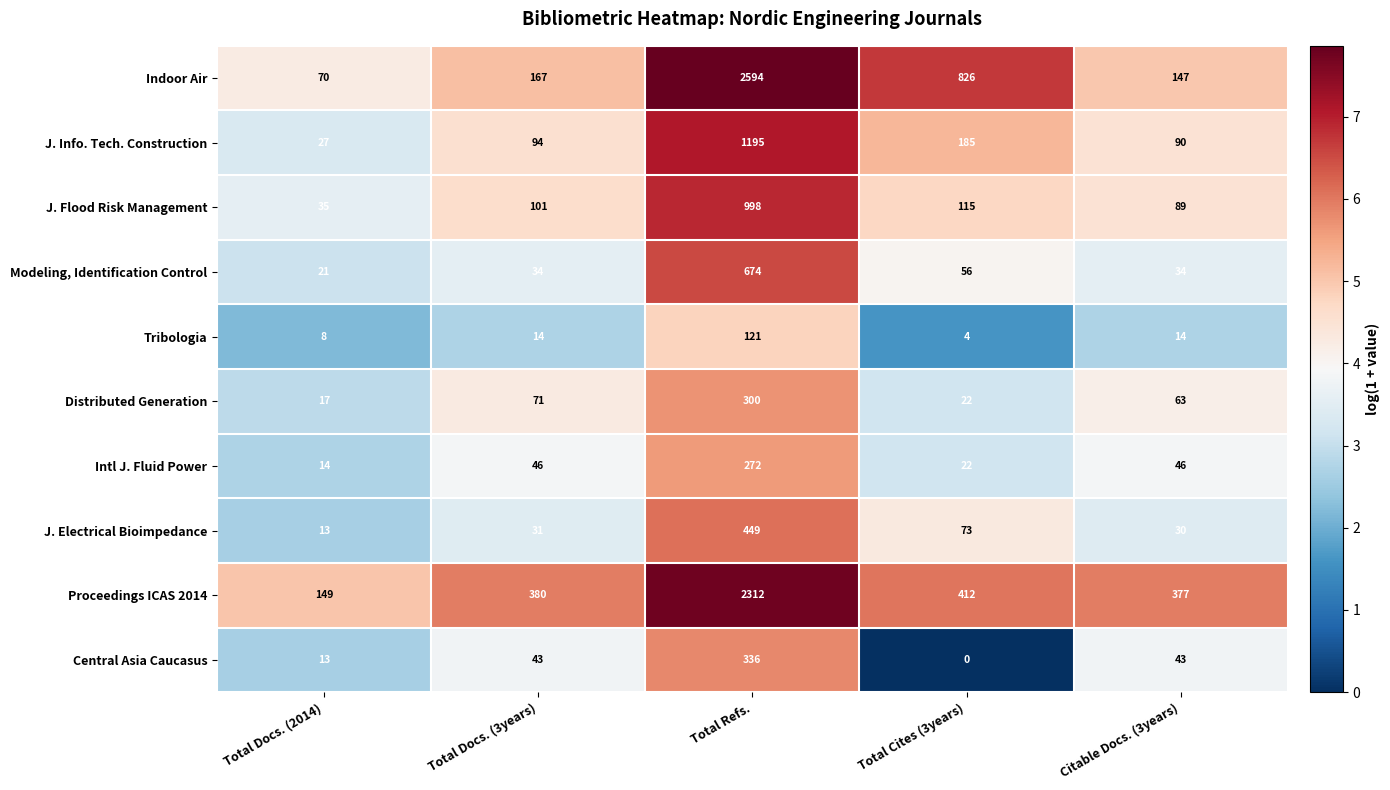

What is the sum of the Tribologia values at Citable Docs. (3years) and Total Refs.?

135